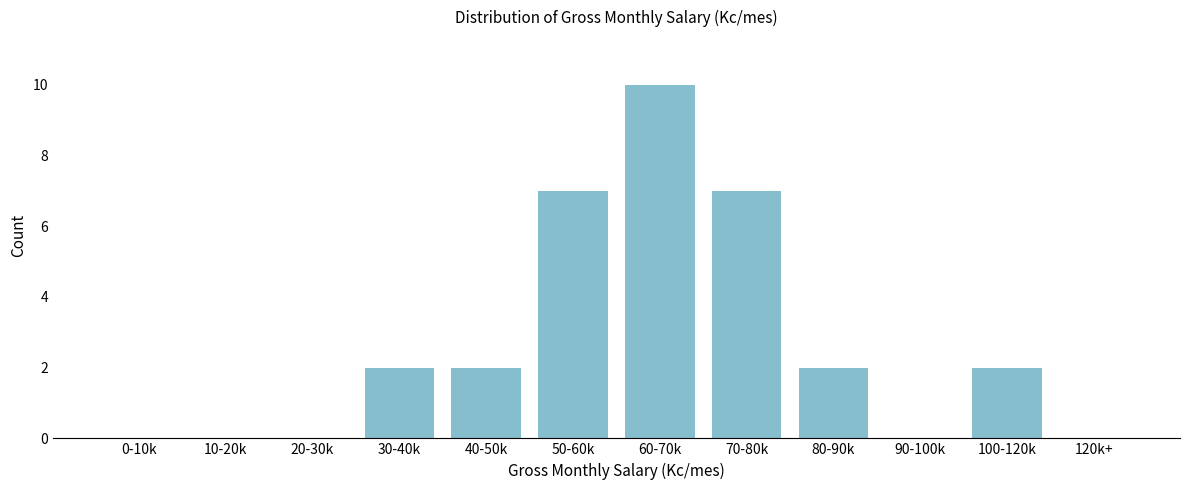

Reading left to right, list all the values displayed in this chart.

0-10k=0	10-20k=0	20-30k=0	30-40k=2	40-50k=2	50-60k=7	60-70k=10	70-80k=7	80-90k=2	90-100k=0	100-120k=2	120k+=0